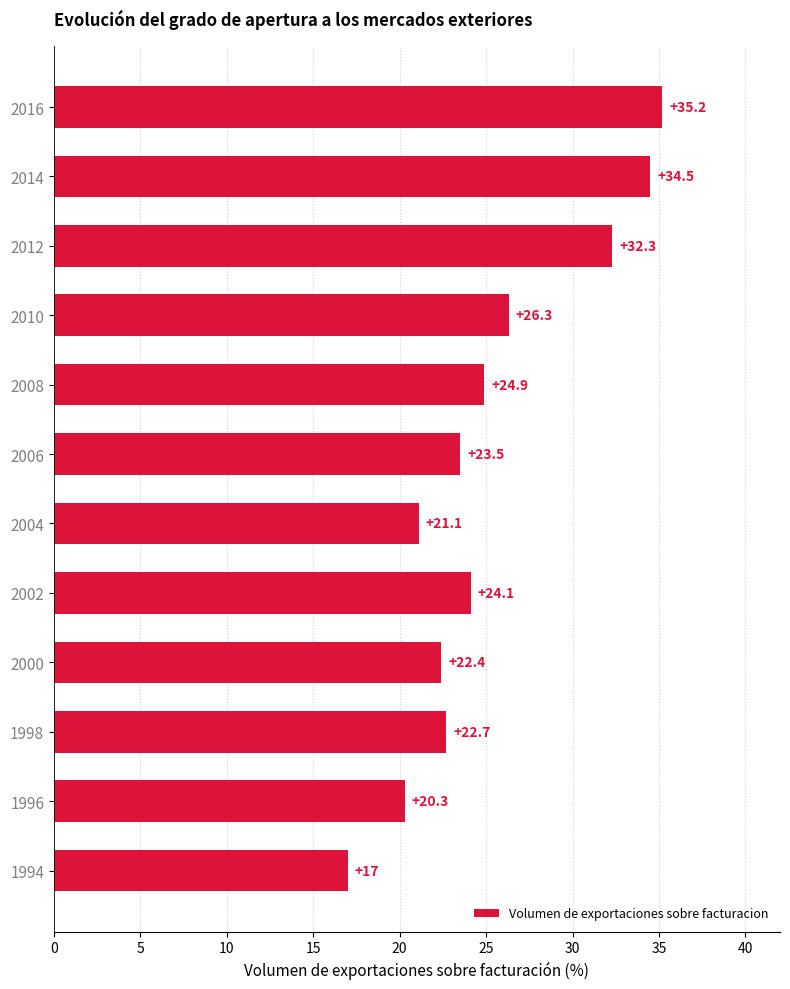

Does the chart contain any negative values?

No